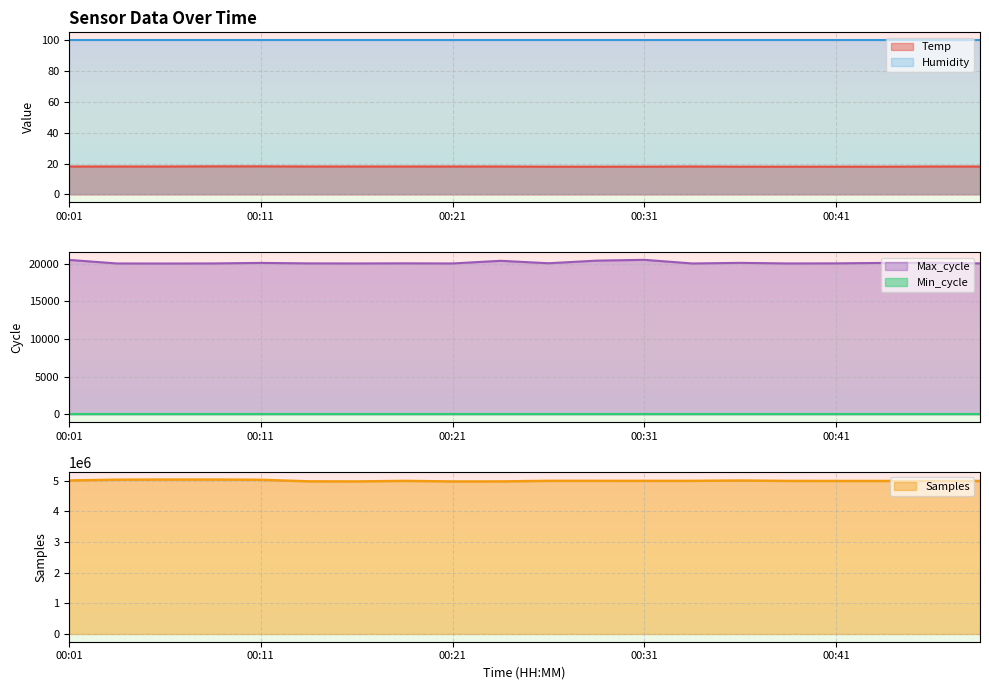

The Max_cycle series shows 13888.4 at 00:39. True or false?

False